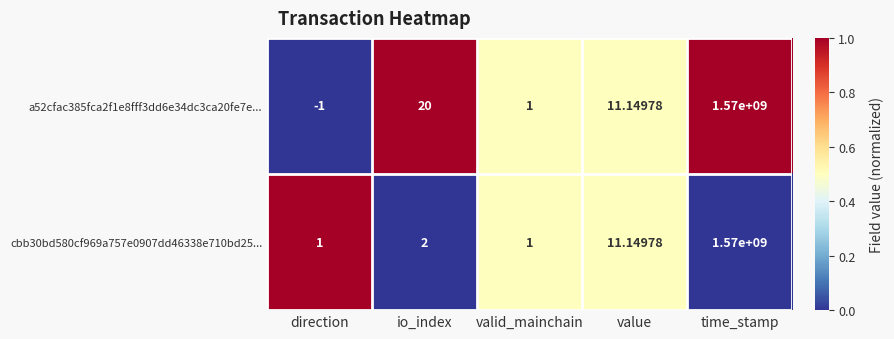

Rank the categories by a52cfac385fca2f1e8fff3dd6e34dc3ca20fe7e... value from highest to lowest.

time_stamp, io_index, value, valid_mainchain, direction